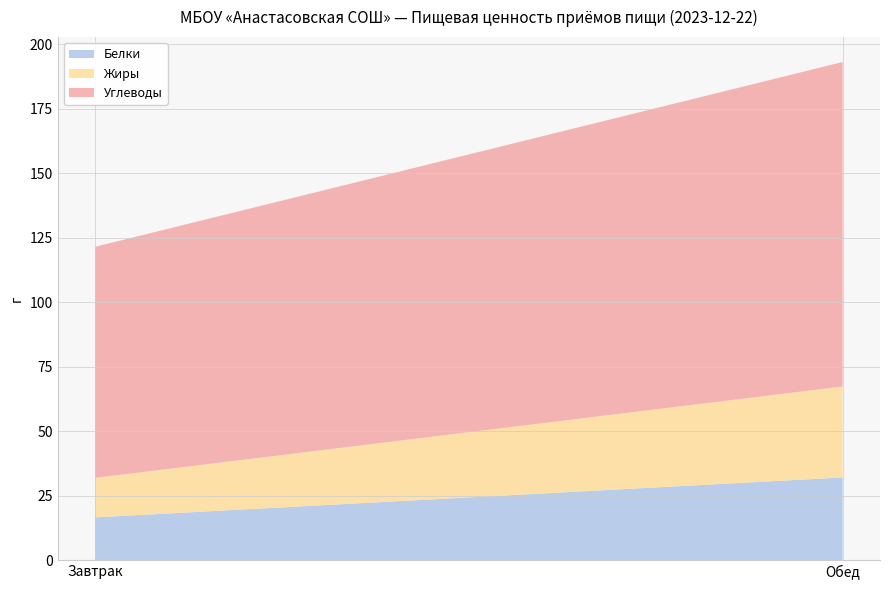

Reading left to right, list all the values displayed in this chart.

Белки: Завтрак=16.5	Обед=32.0
Жиры: Завтрак=15.3	Обед=35.2
Углеводы: Завтрак=89.6	Обед=125.8